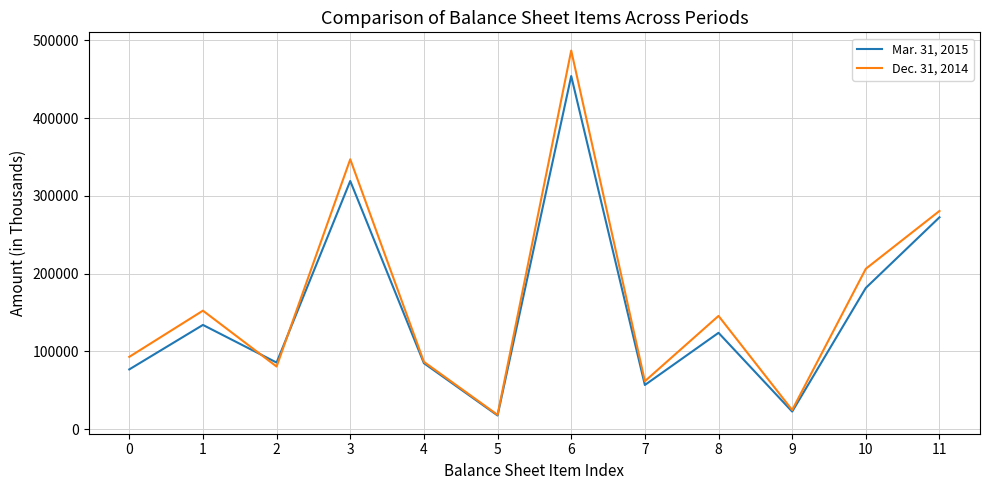

At which category is the sum across all series the highest?

6